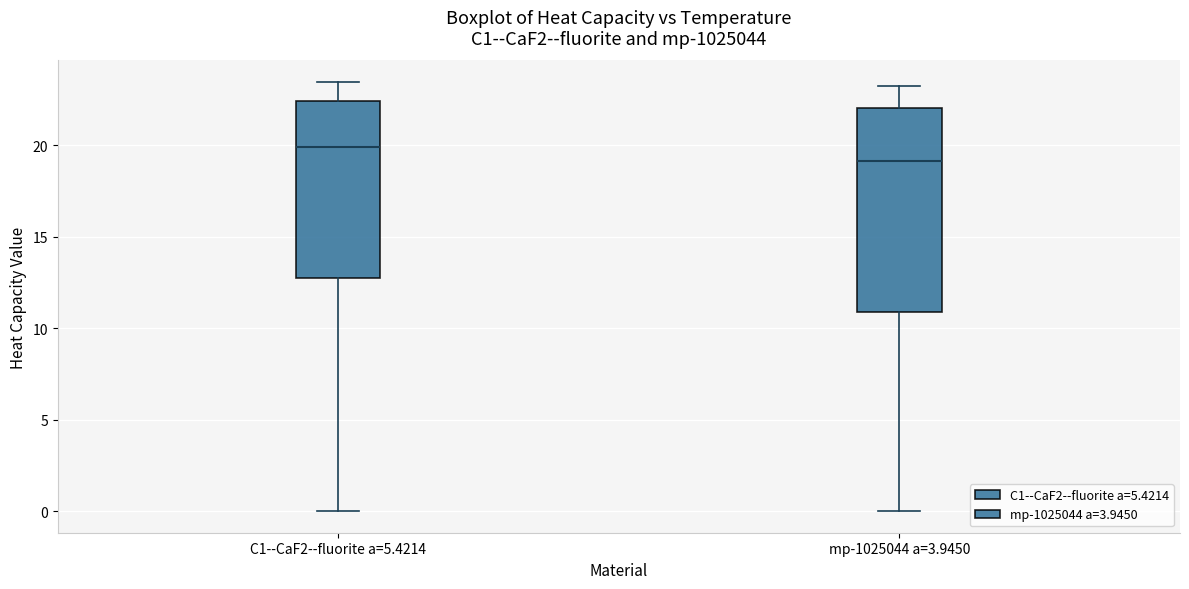

Reading left to right, read every box against the y-axis: the position of its median line, the range the box covers, and the ends of its whiskers. The values are not printed on the chart, so give them approximately, as read against the axis.

C1--CaF2--fluorite a=5.4214: median 20.0, box 12.5 to 22.5, whiskers 0.0 to 23.5
mp-1025044 a=3.9450: median 19.0, box 11.0 to 22.0, whiskers 0.0 to 23.0